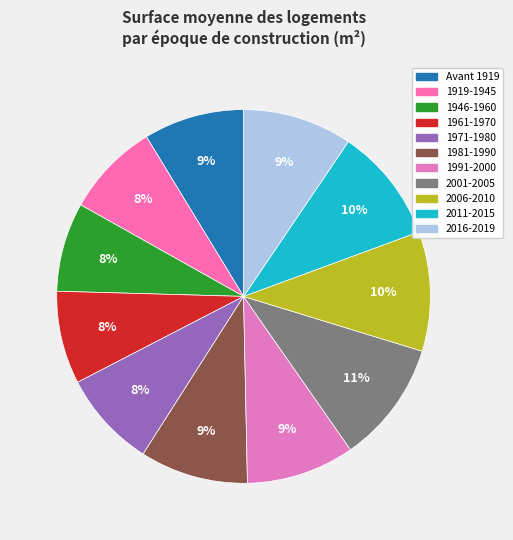

How many slices are in this pie chart?

11